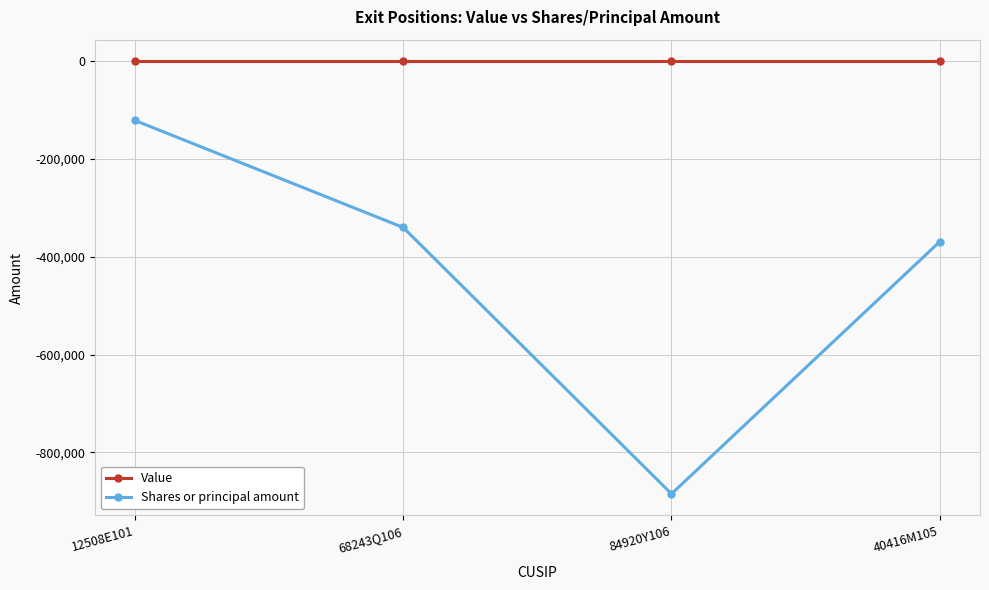

True or false: Value and Shares or principal amount cross at least once.

False